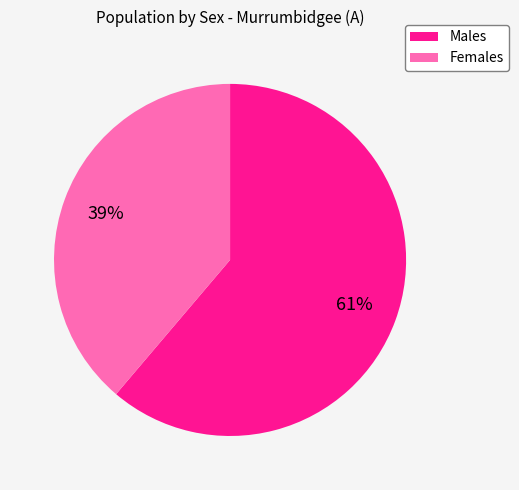

Do Males and Females together represent more than half of the pie?

Yes